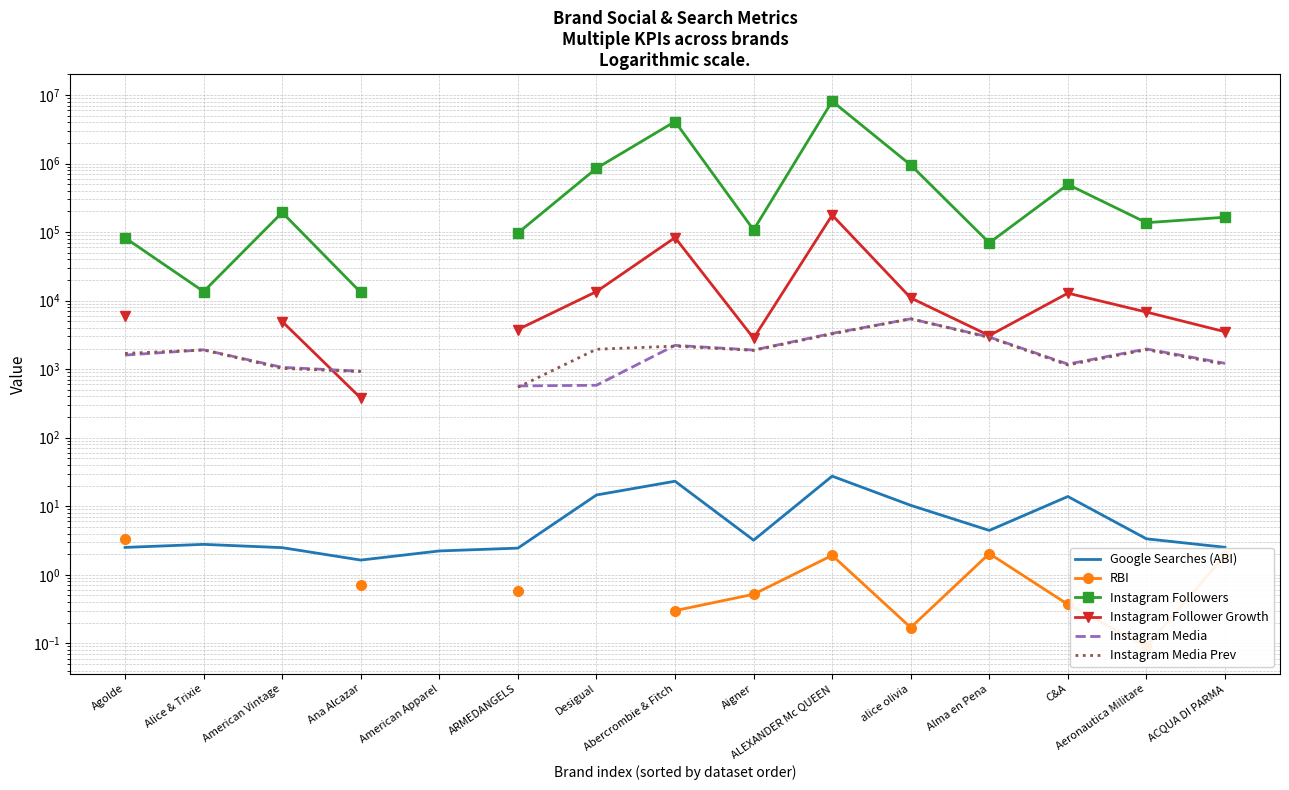

What is the difference between the maximum and second lowest values in the RBI series?

-1.2